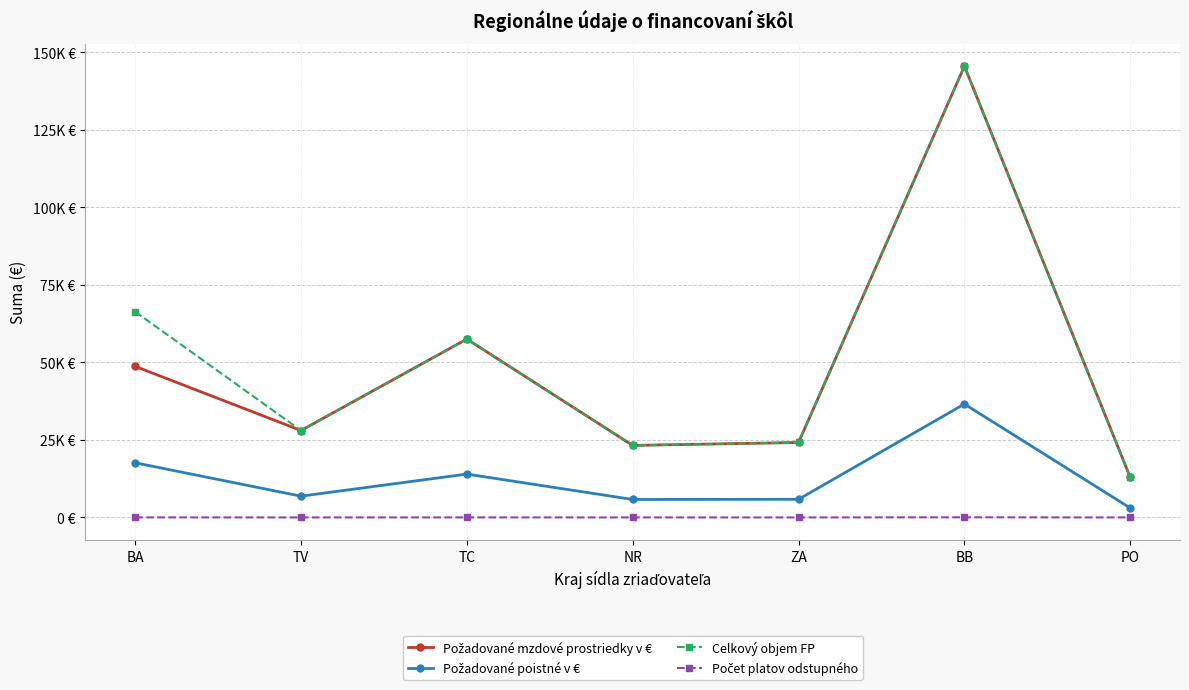

Is this an area chart (filled region under the line)?

No